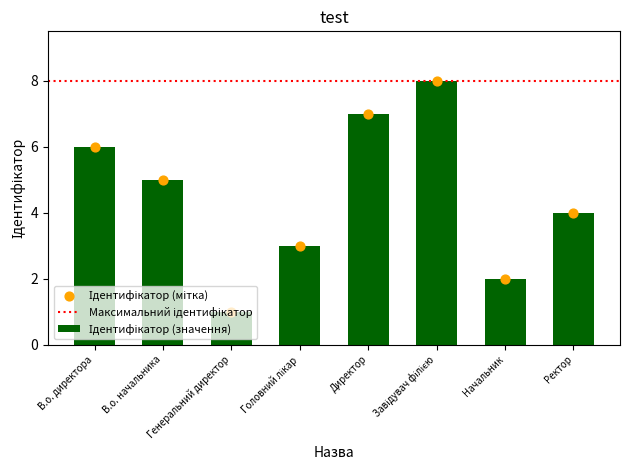

Approximately how many times larger is the value at Директор compared to Генеральний директор?

7.0